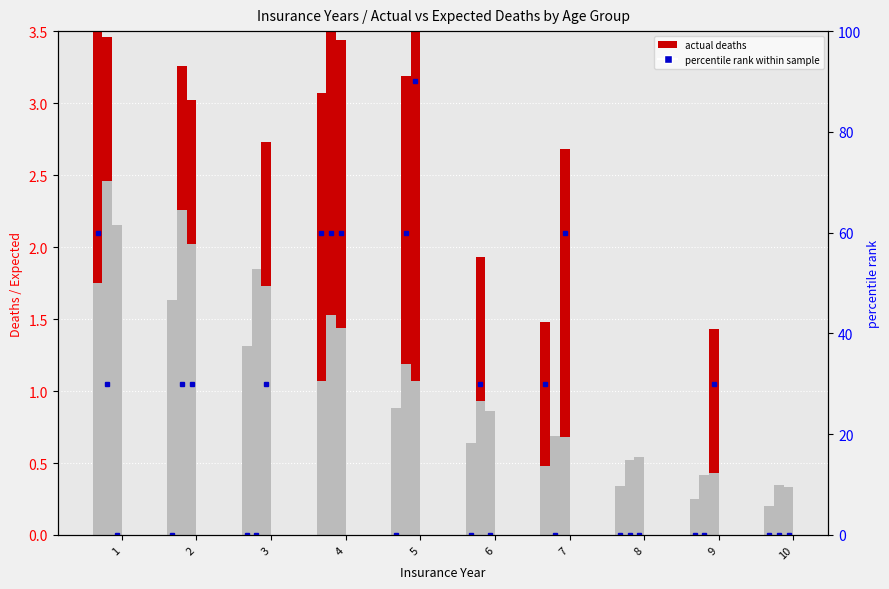

Which has a higher value, 1 or 9?

1